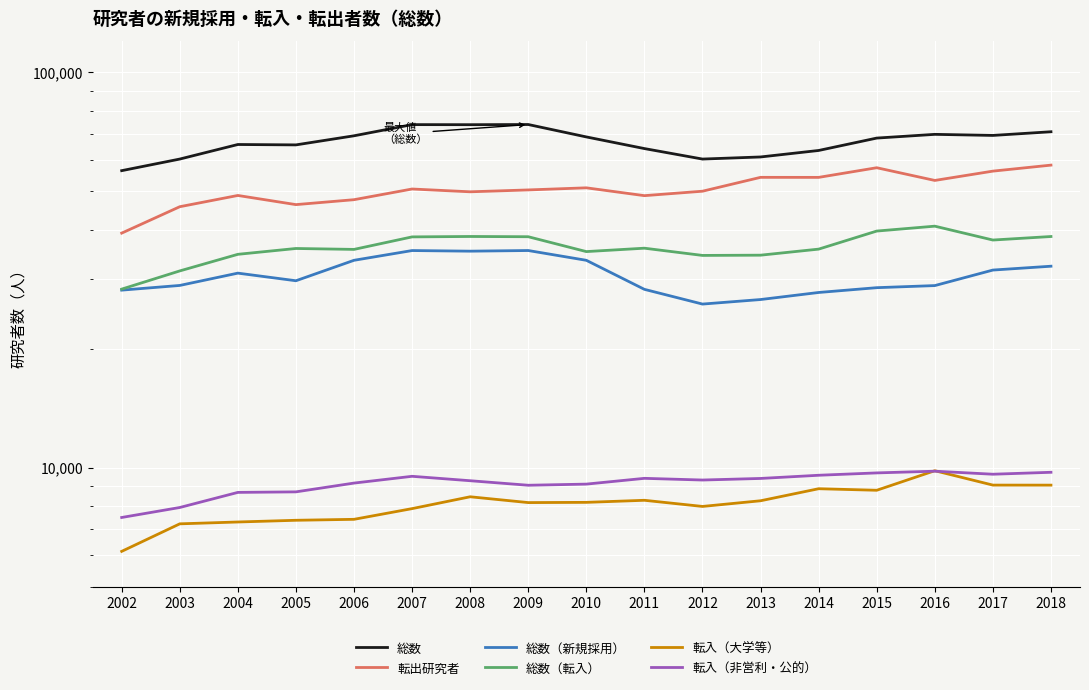

True or false: 総数（新規採用） has a value of 49530 at 2018.

False